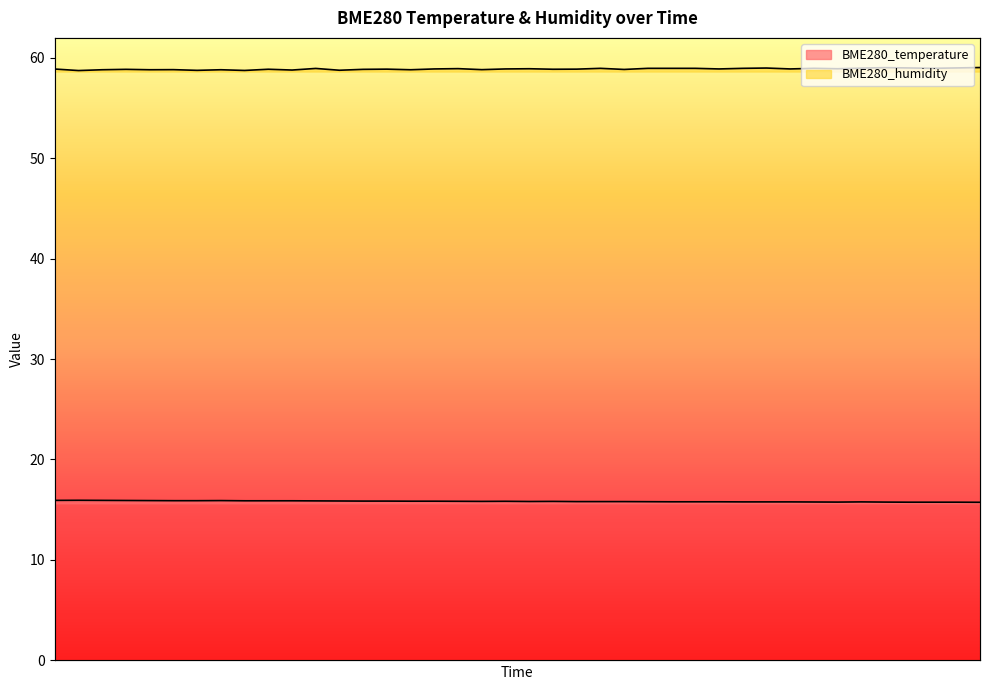

How many series are shown in this chart?

2